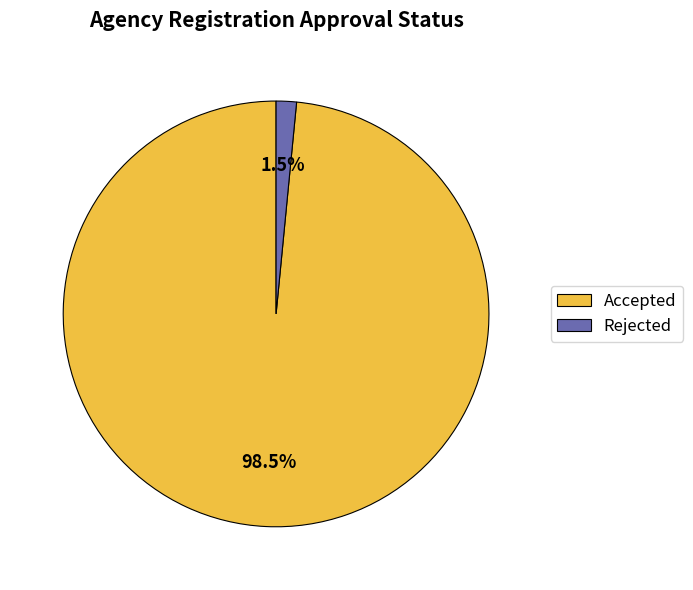

Is the sum of Accepted and Rejected greater than half?

Yes